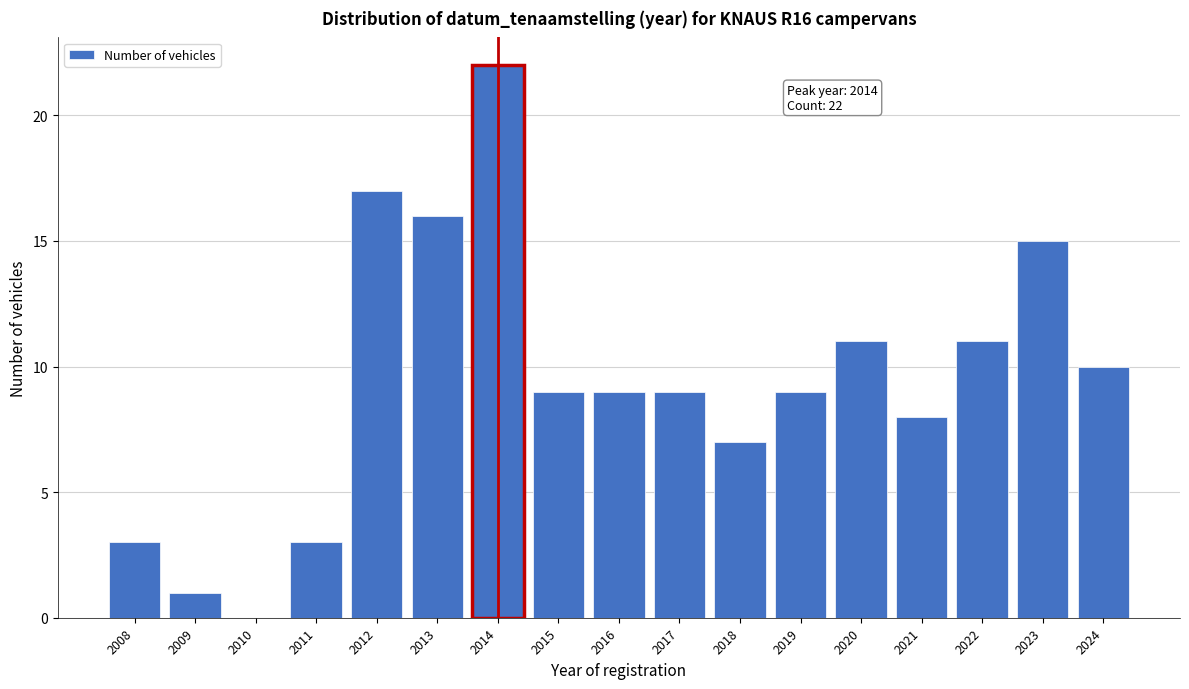

Reading left to right, transcribe all the data shown in this chart.

2008=3	2009=1	2010=0	2011=3	2012=17	2013=16	2014=22	2015=9	2016=9	2017=9	2018=7	2019=9	2020=11	2021=8	2022=11	2023=15	2024=10